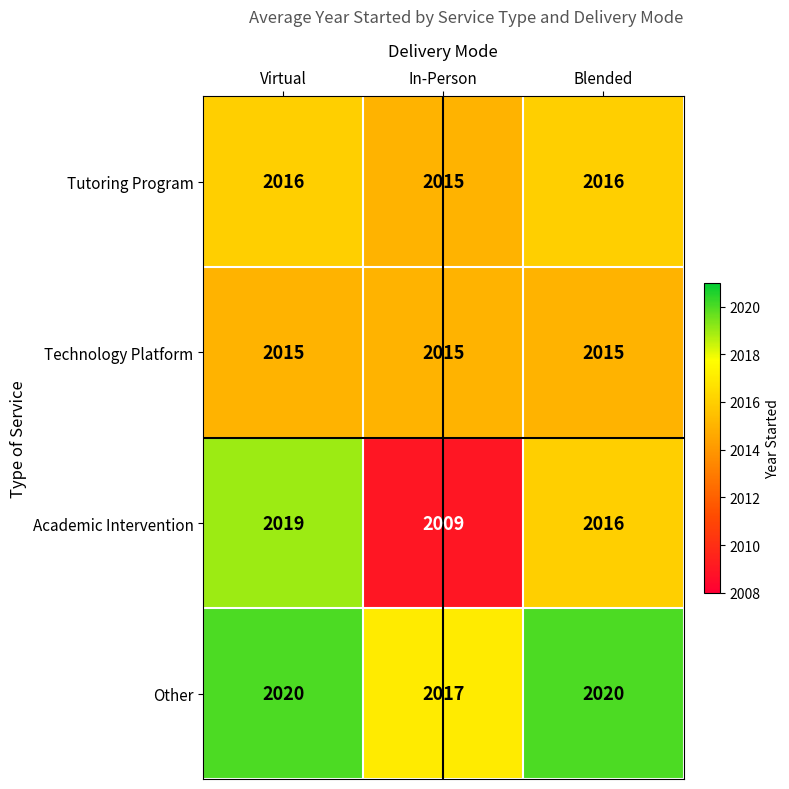

List the series in order of their peak value, lowest first.

Technology Platform, Tutoring Program, Academic Intervention, Other